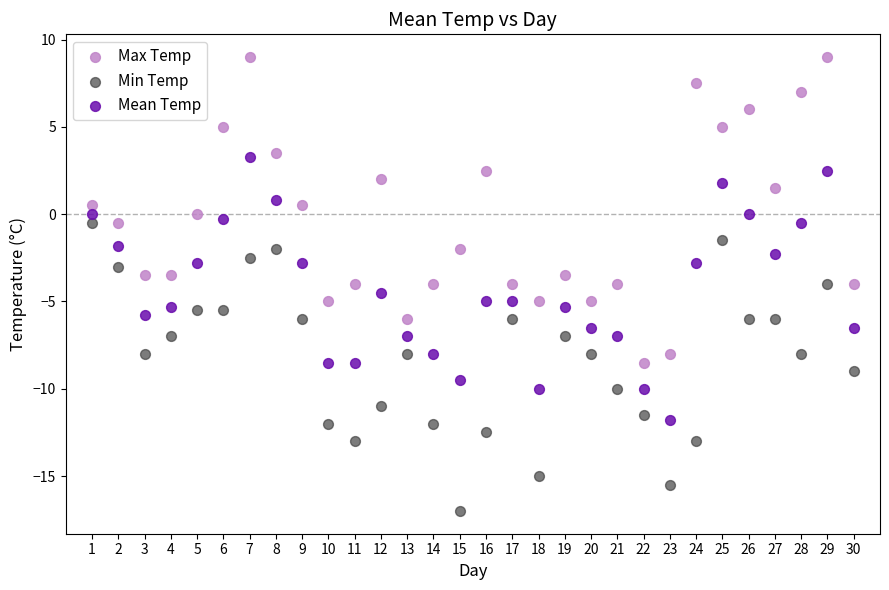

Which series has the widest spread of Y values?

Max Temp